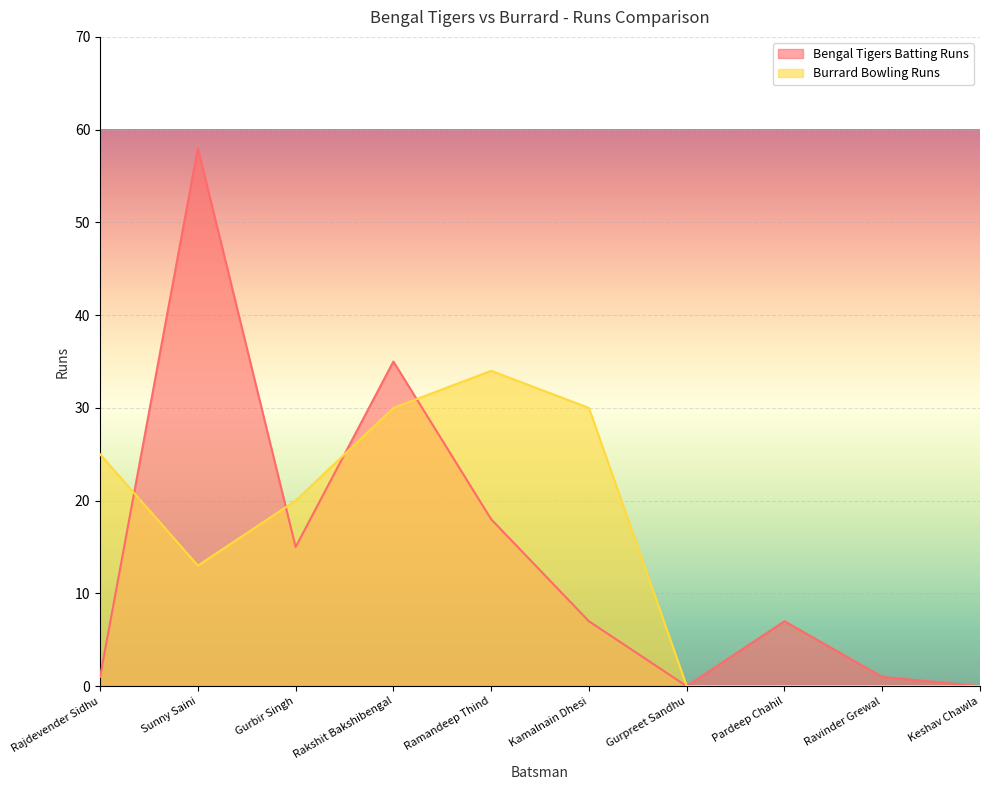

What is the sum of all Bengal Tigers Batting Runs values?

142